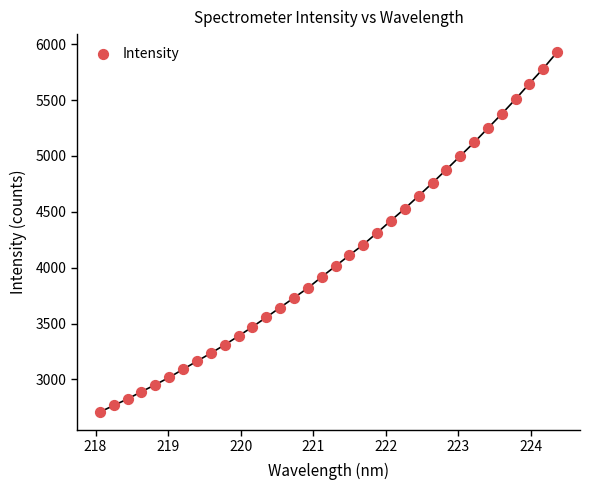

What is the range of Y values (max minus min)?

3220.4